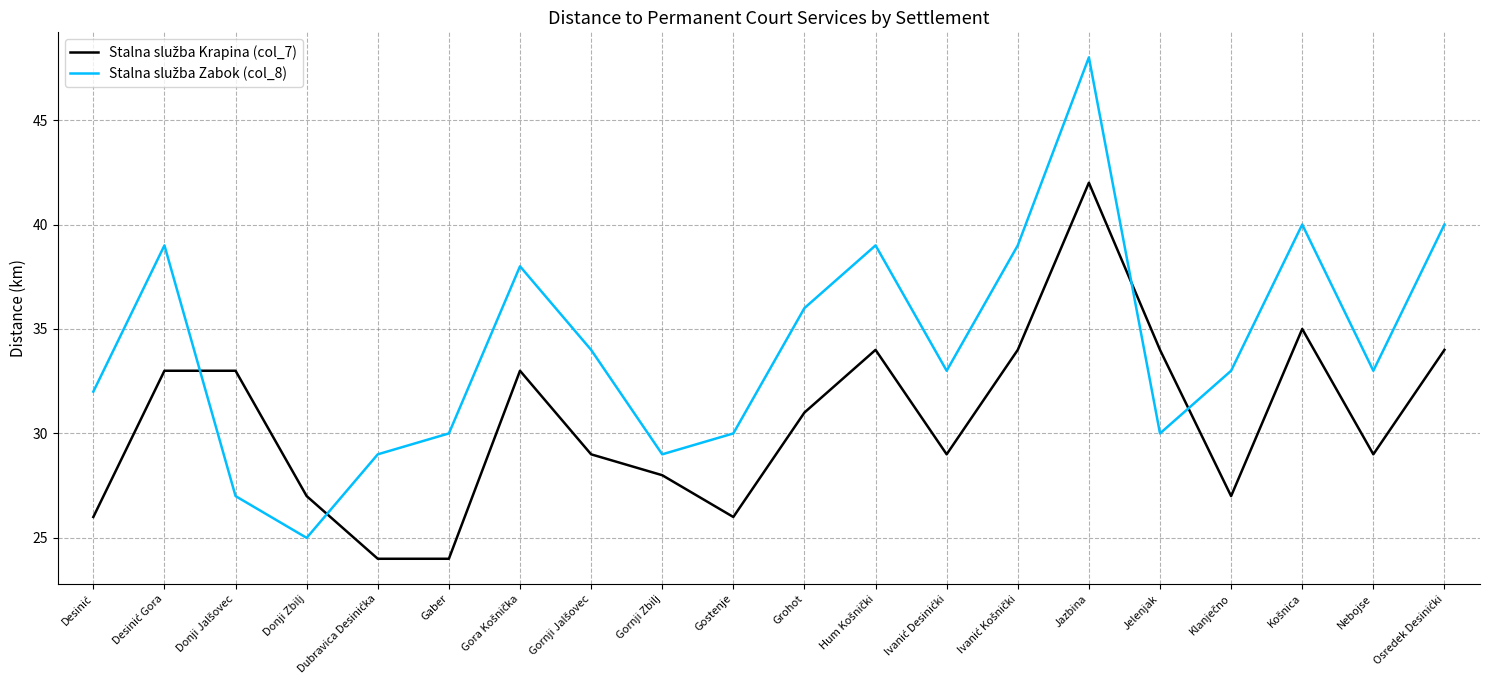

Which label corresponds to the largest value in the chart?

Jazbina